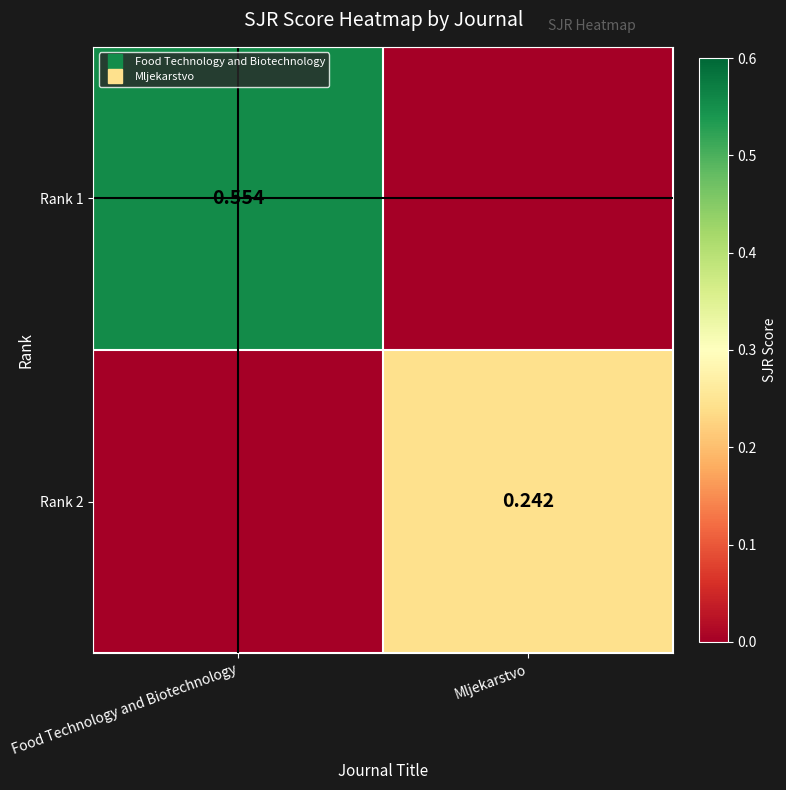

What is the sum of all Rank 2 values?

0.2